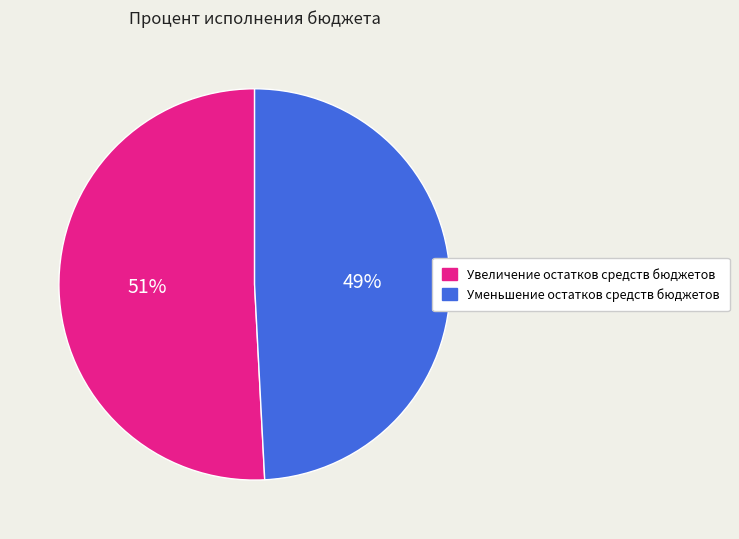

Is it true that Увеличение остатков средств бюджетов is 41% of the pie?

False